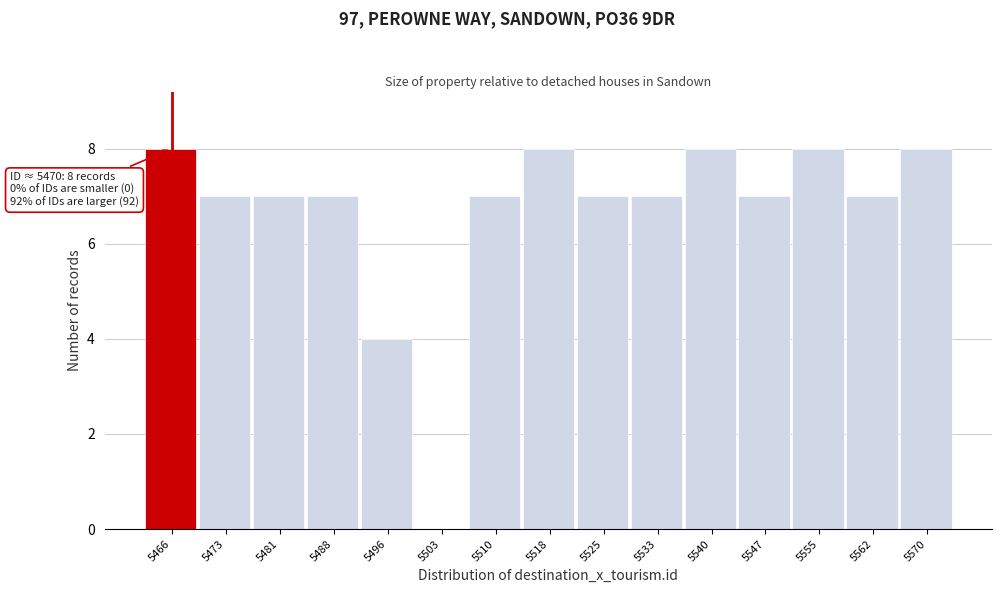

Reading left to right, extract all data points from this chart.

5466=8	5473=7	5481=7	5488=7	5496=4	5503=0	5510=7	5518=8	5525=7	5533=7	5540=8	5547=7	5555=8	5562=7	5570=8